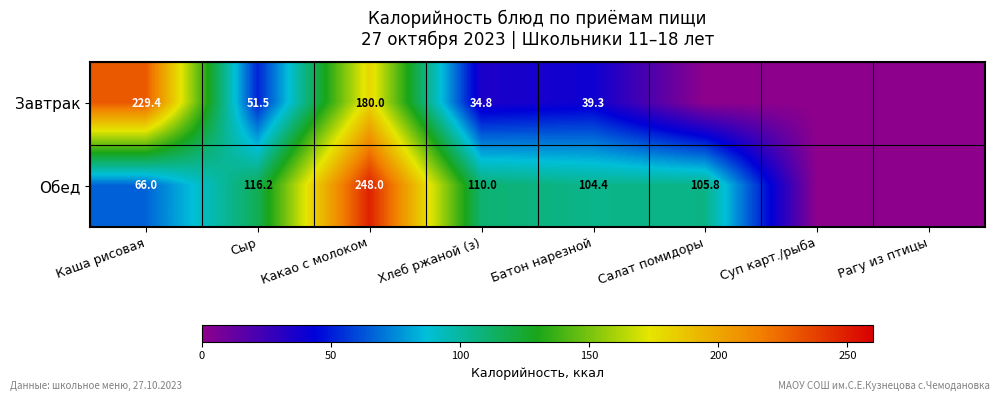

Is it true that Обед equals 156.4 at Батон нарезной?

False